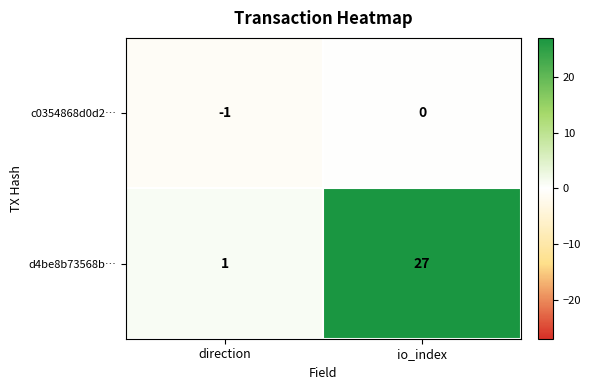

How many series are shown in this chart?

2